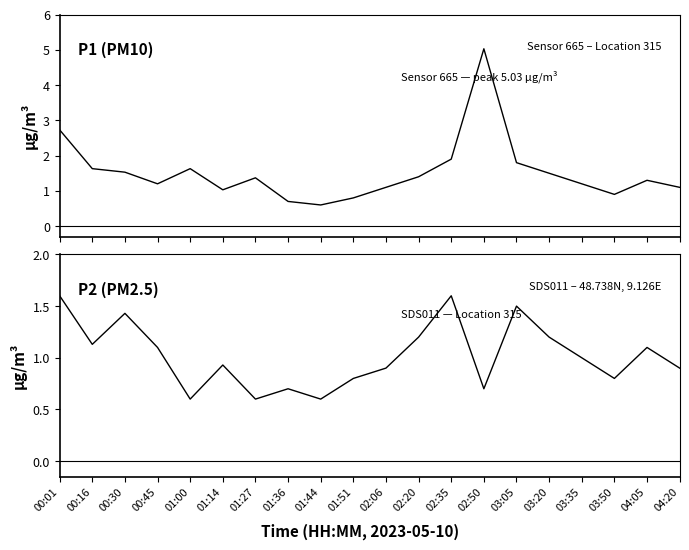

Rank the series by their average value, from highest to lowest.

P1, P2